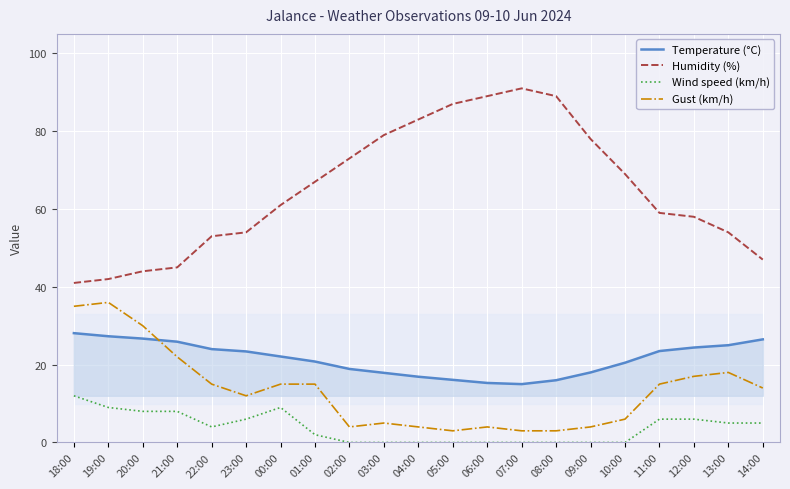

What is the sum of all Temperature (°C) values?

452.3